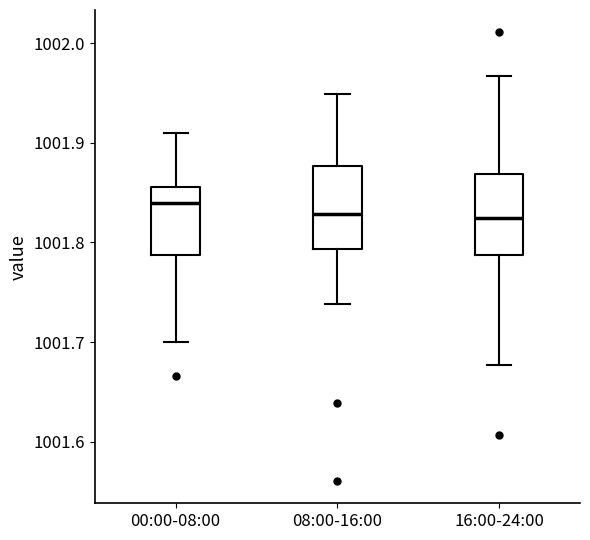

Where does the lower whisker of the box for 00:00-08:00 end on the y-axis? The values are not printed on the chart, so give them approximately, as read against the axis.

1001.70